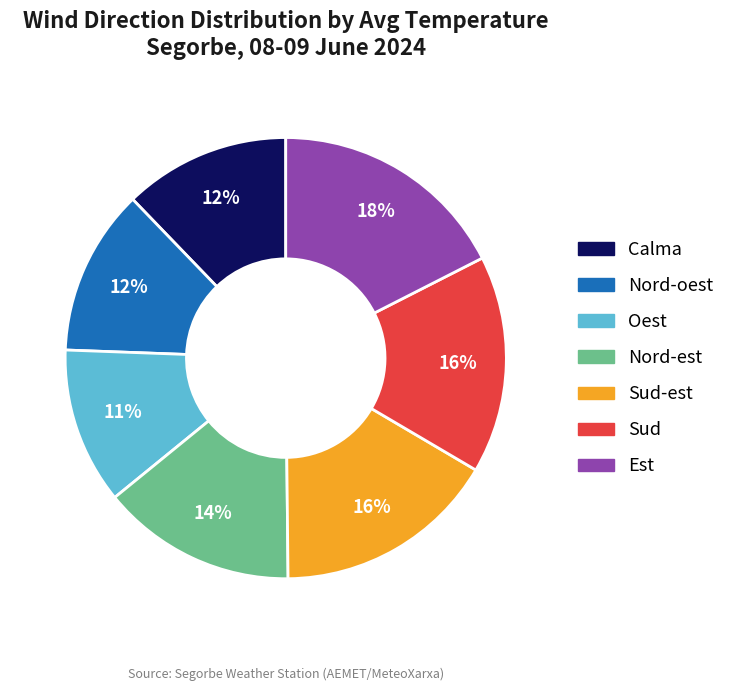

Is there a majority slice in this chart?

No